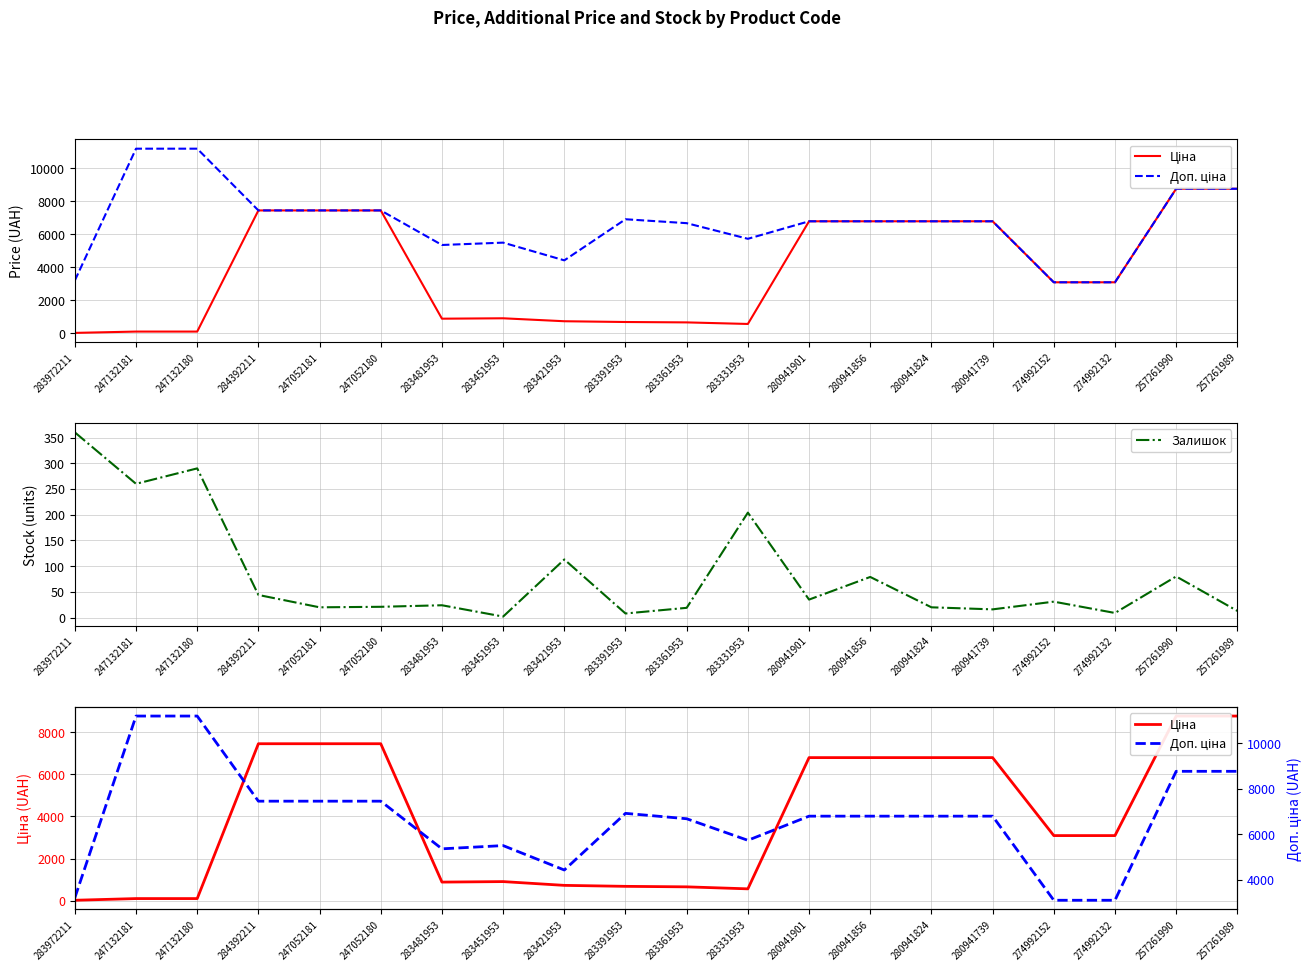

Between 284392211 and 283391953, which series saw the biggest shift?

Ціна